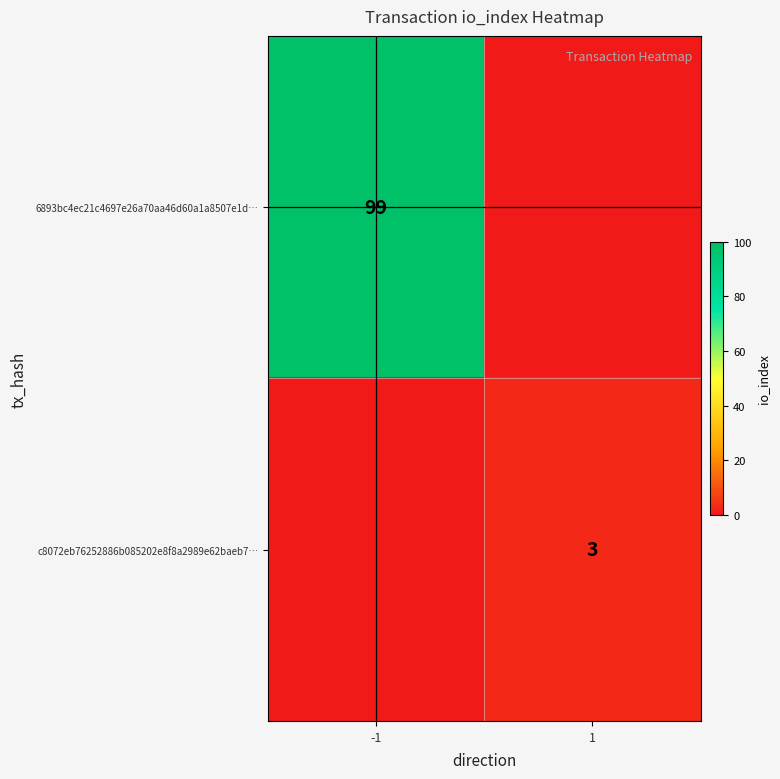

The c8072eb76252886b085202e8f8a2989e62baeb7… series shows 3 at 1. True or false?

True